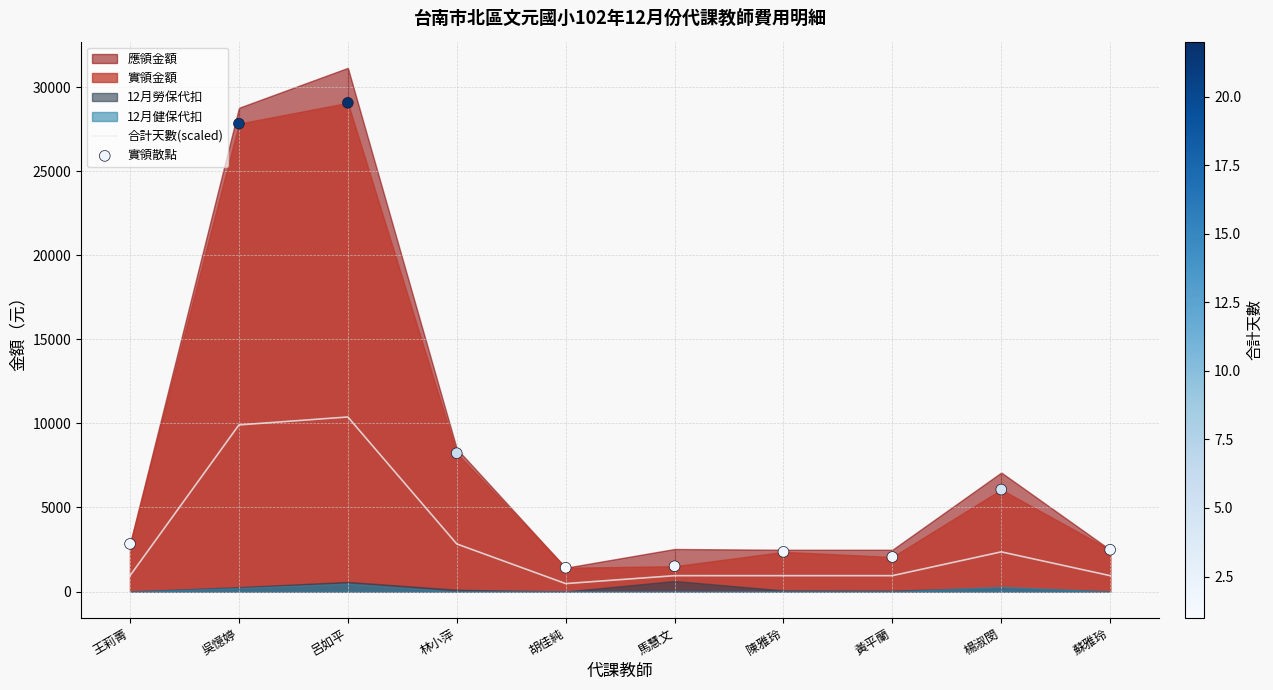

Is the value of 合計天數(scaled) at 馬慧文 greater than the value of 實領散點 at 楊淑閔?

No